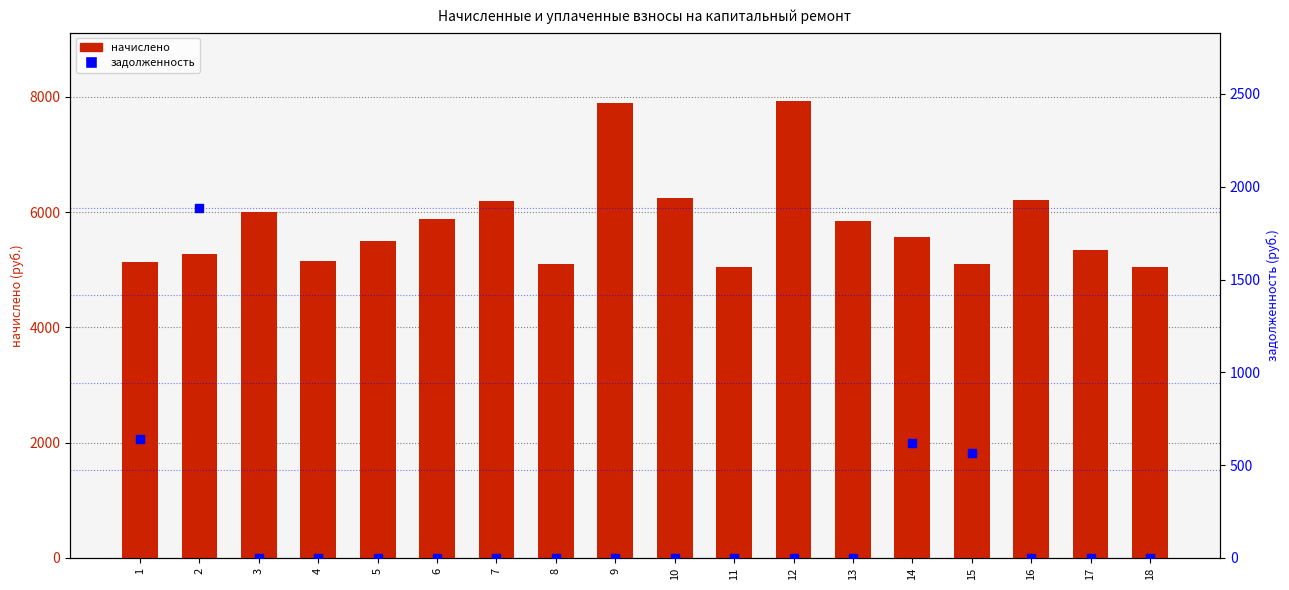

Which series has the largest total across all categories?

начислено